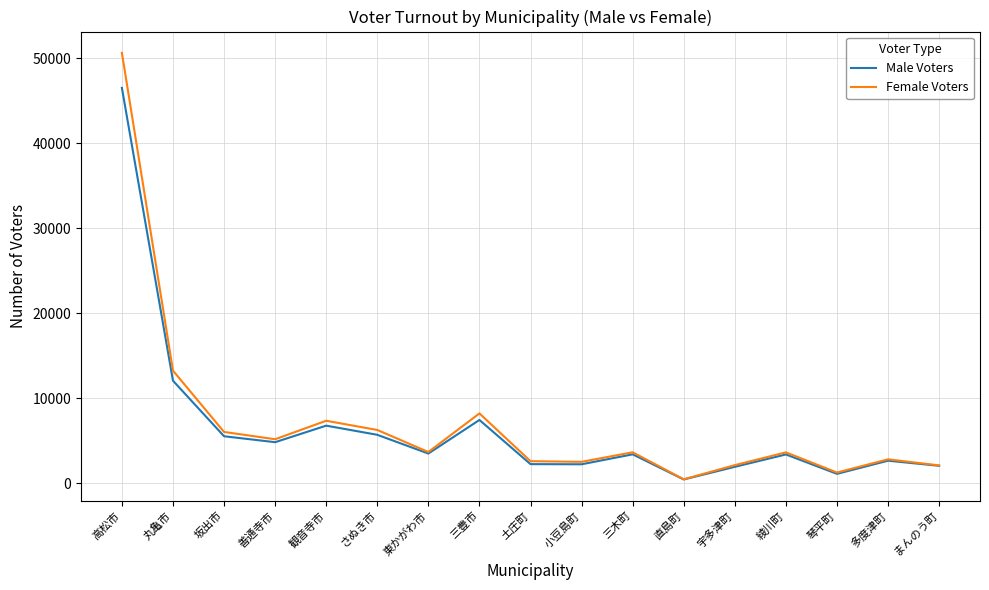

How many lines are shown in the chart?

2